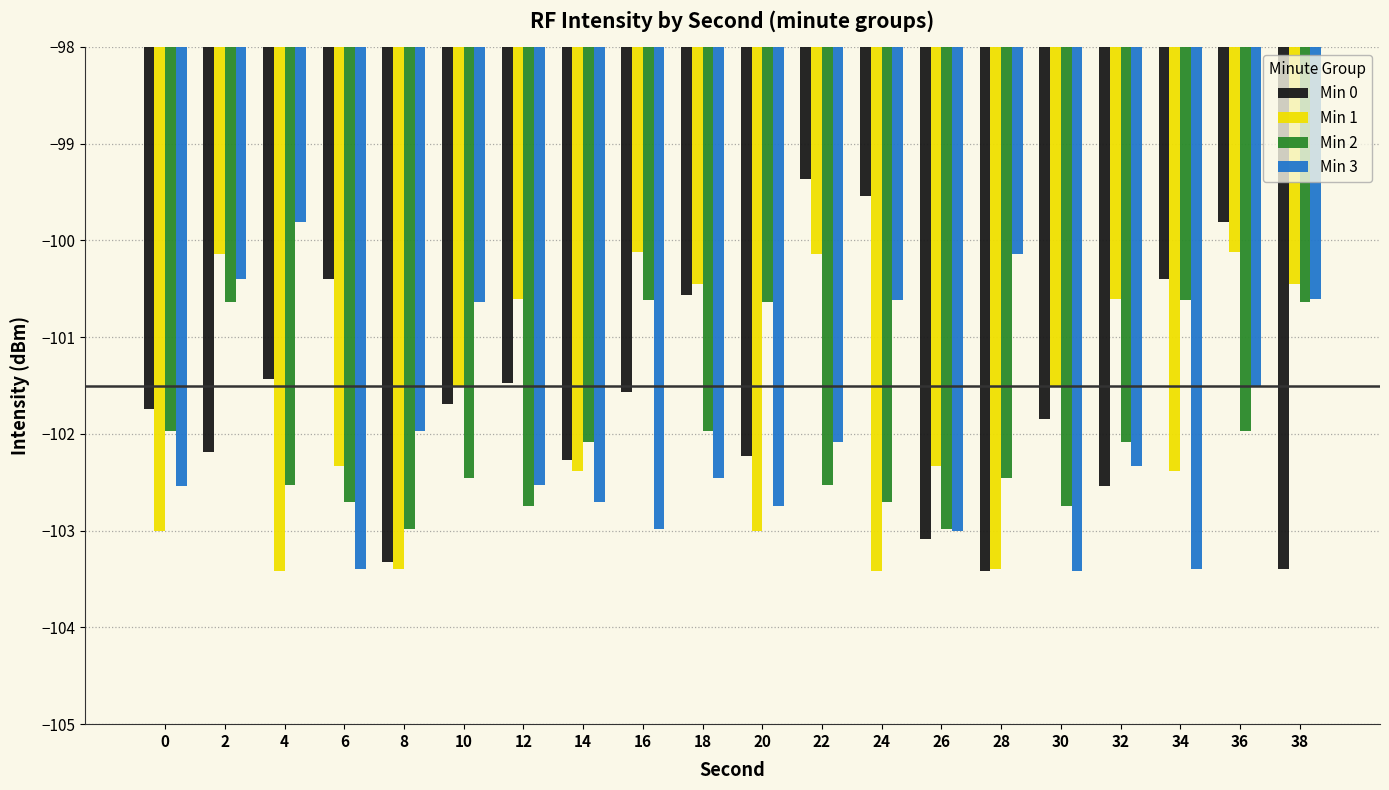

What is the maximum value shown in the chart?

-99.4